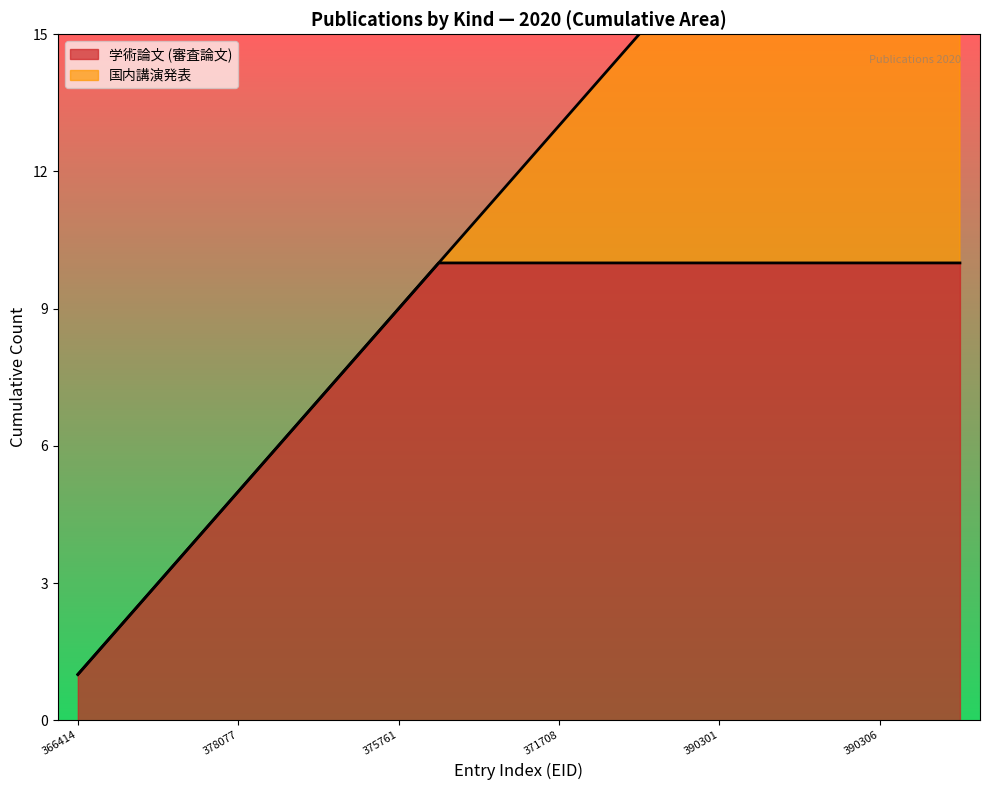

True or false: 学術論文 (審査論文) and 国内講演発表 intersect in this chart.

False